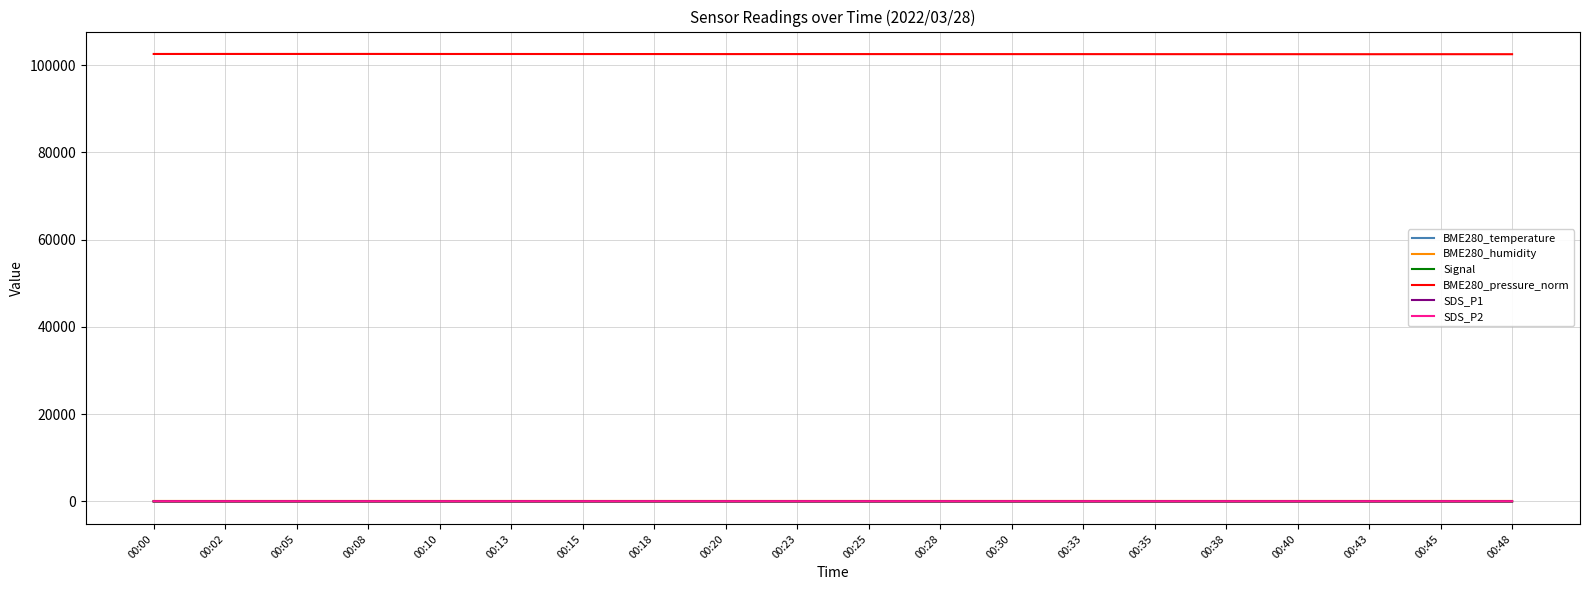

Which series has the largest total across all categories?

BME280_pressure_norm